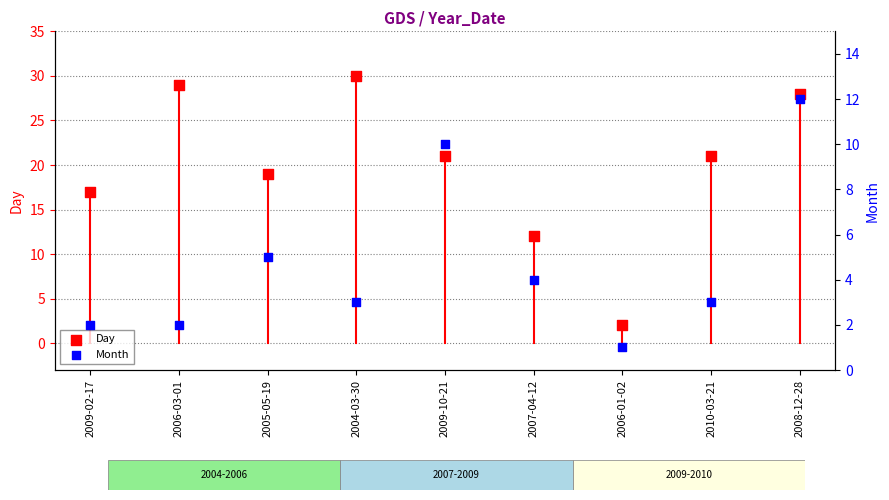

What are all the series names shown in the legend?

Day, Month